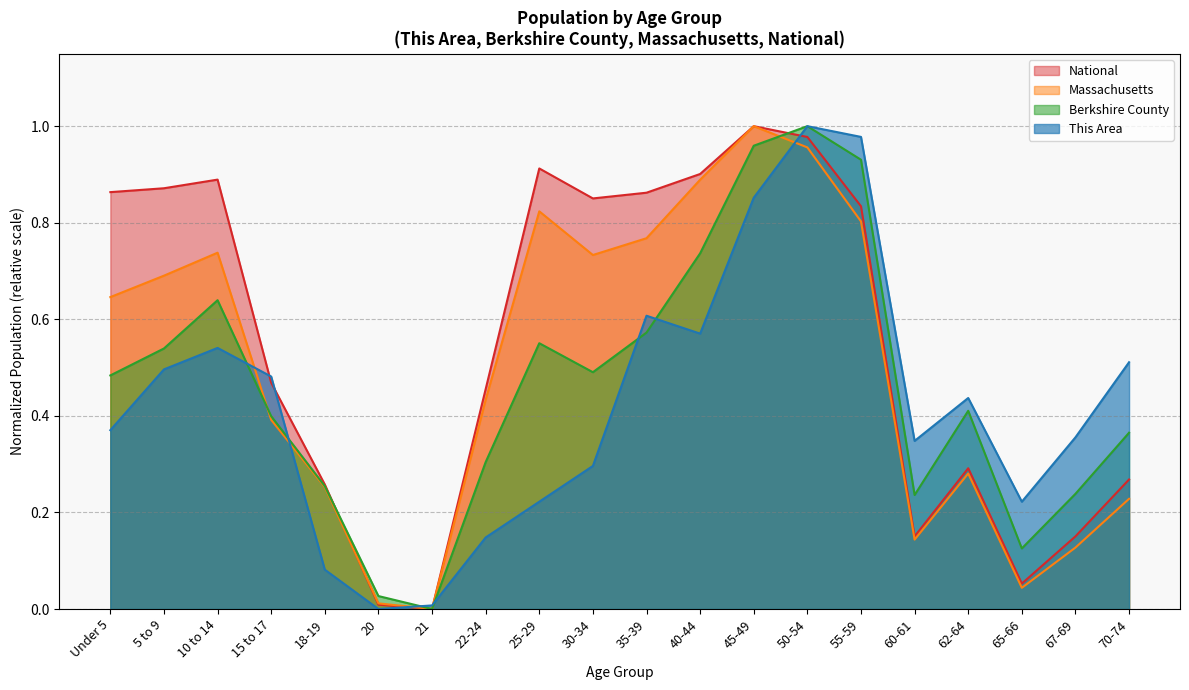

At which label does National reach its peak?

45-49